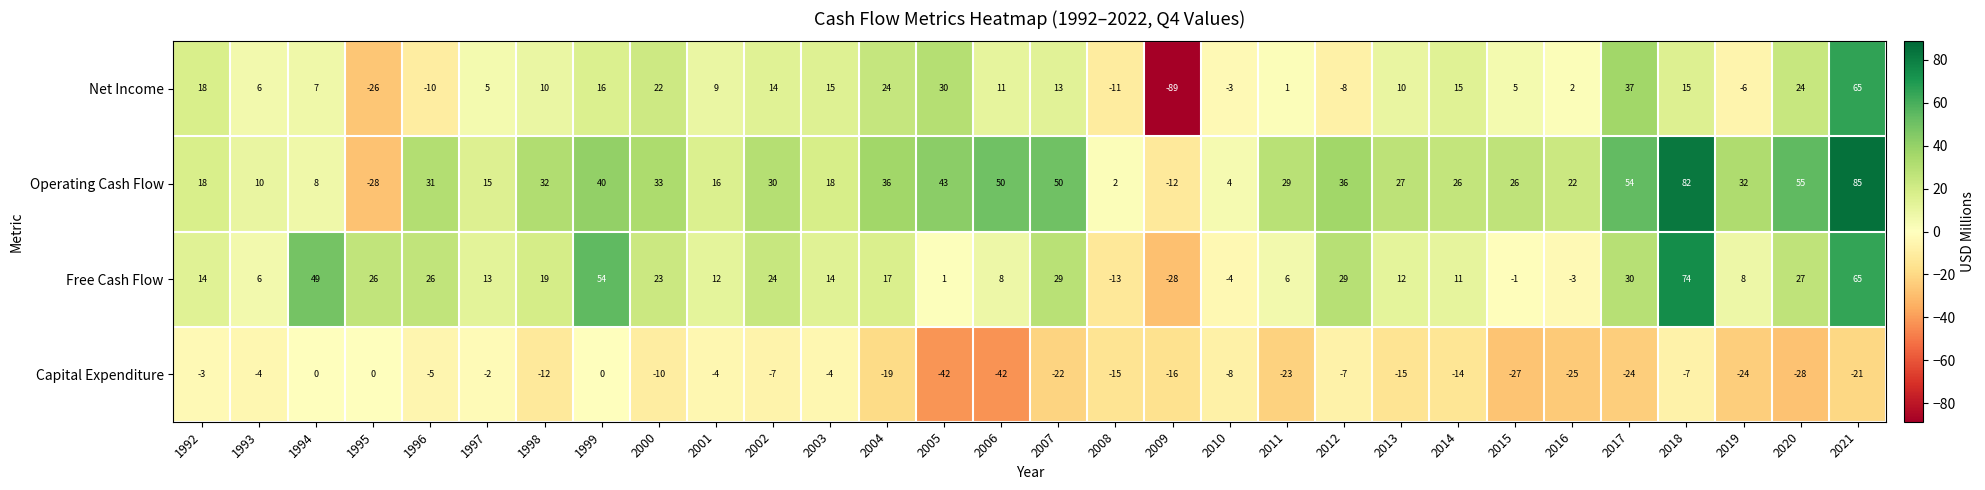

At how many categories does at least one series exceed 20?

22